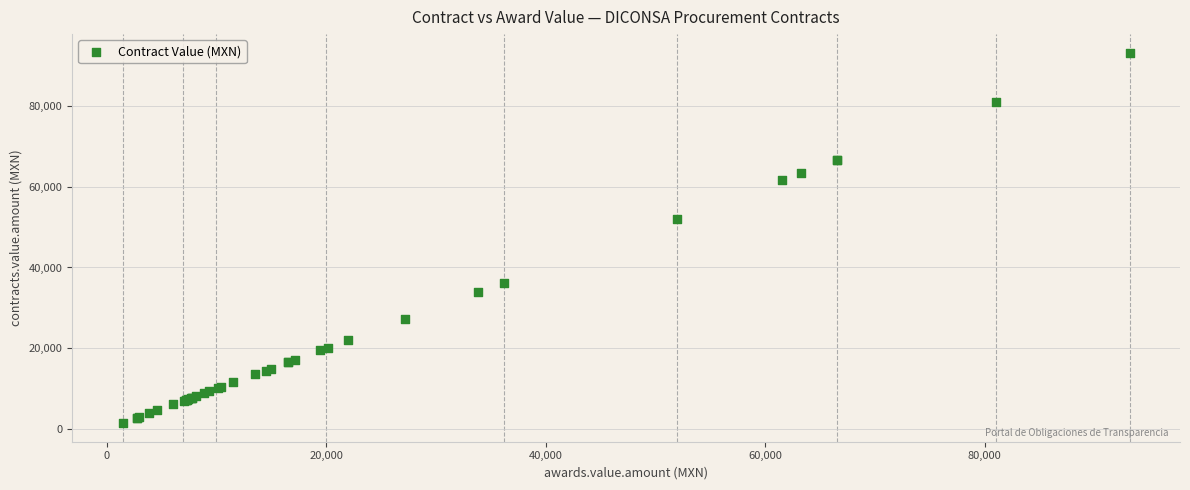

What Y value in the scatter plot is closest to 47325?

52000.0